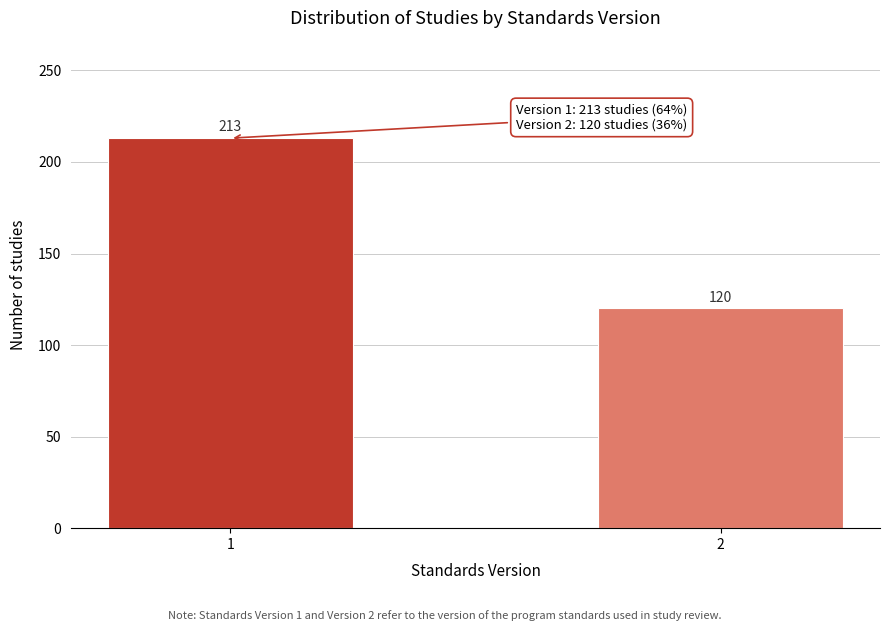

Reading right to left, transcribe all the data shown in this chart.

2=120	1=213